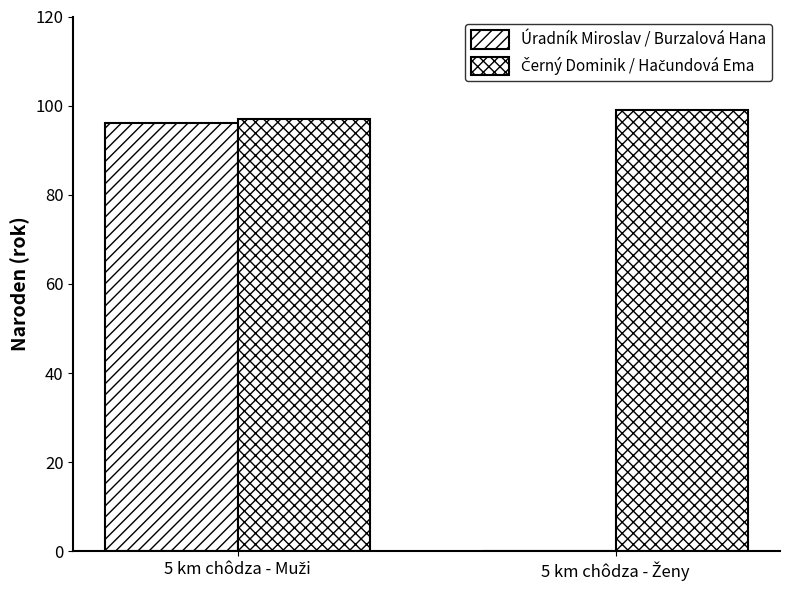

How many groups of bars are there?

2